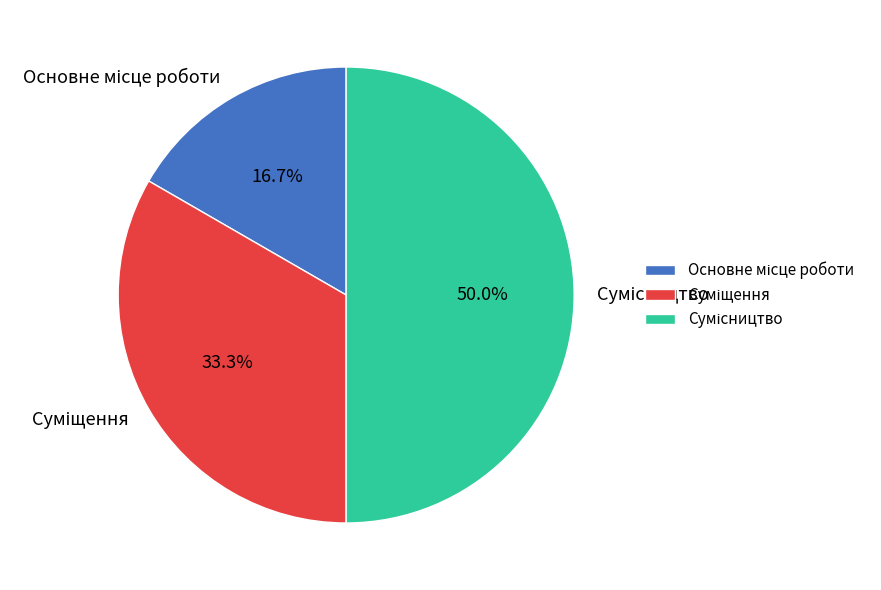

To the nearest percent, what is the combined percentage of Суміщення and Сумісництво?

83%